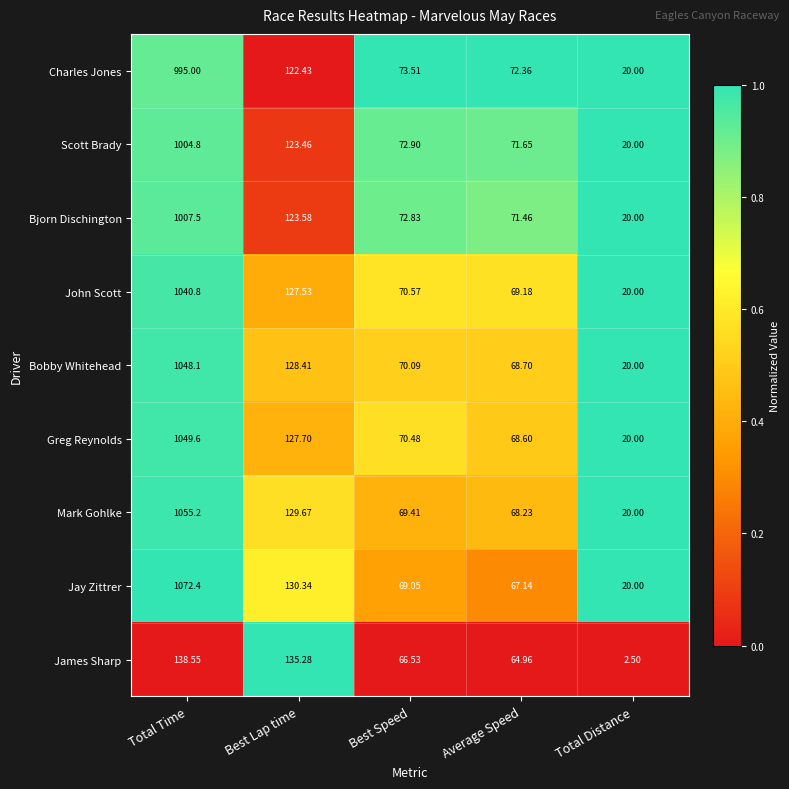

Rank the categories by John Scott value from lowest to highest.

Total Distance, Average Speed, Best Speed, Best Lap time, Total Time